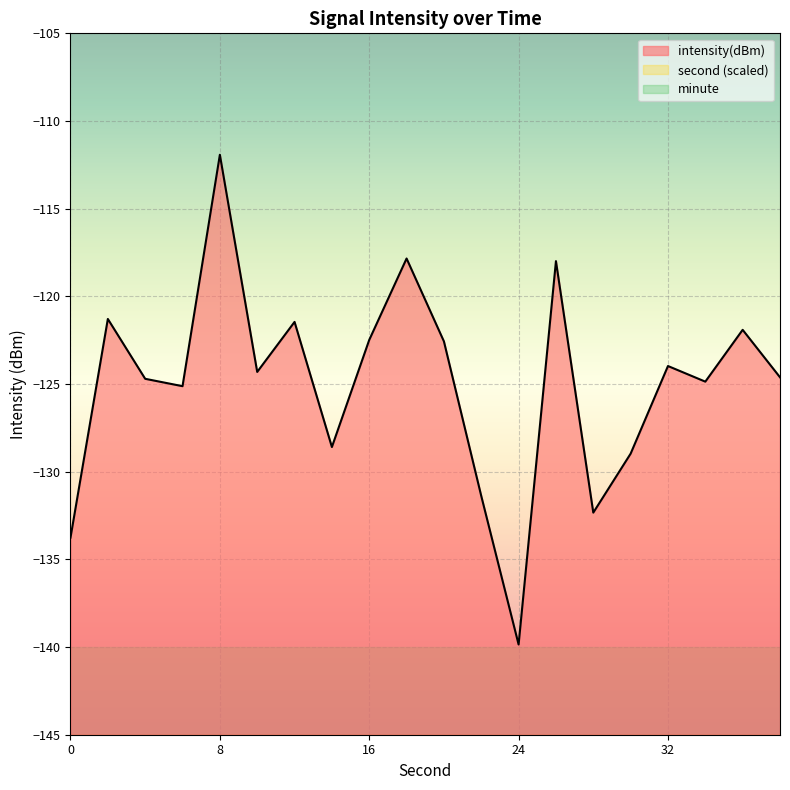

Rank the series at 8 from highest to lowest value.

second, minute, intensity